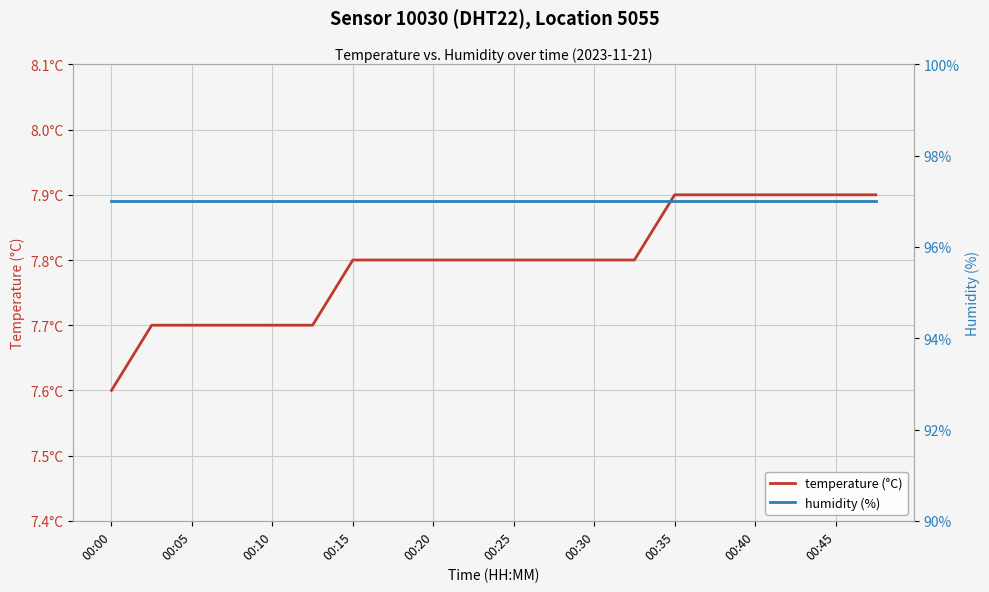

Is it true that temperature (°C) equals 7.8 at 13?

True